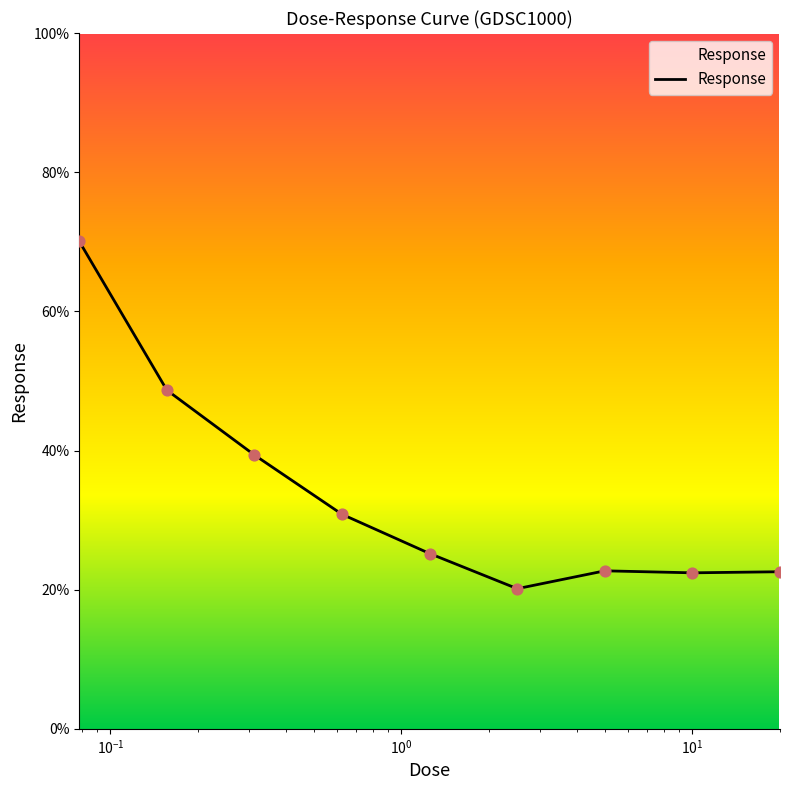

What is the difference between the maximum and minimum values?

49.9